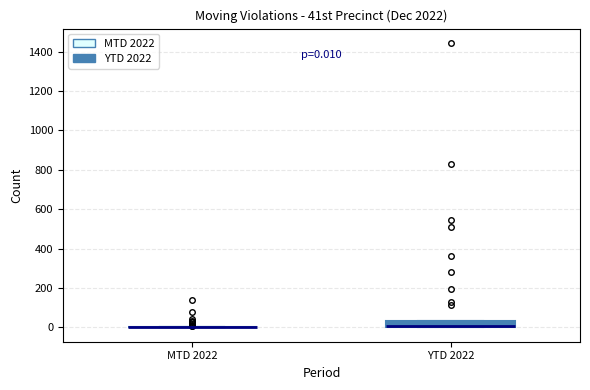

Comparing the boxes themselves (not the whiskers), which one is the tallest?

YTD 2022